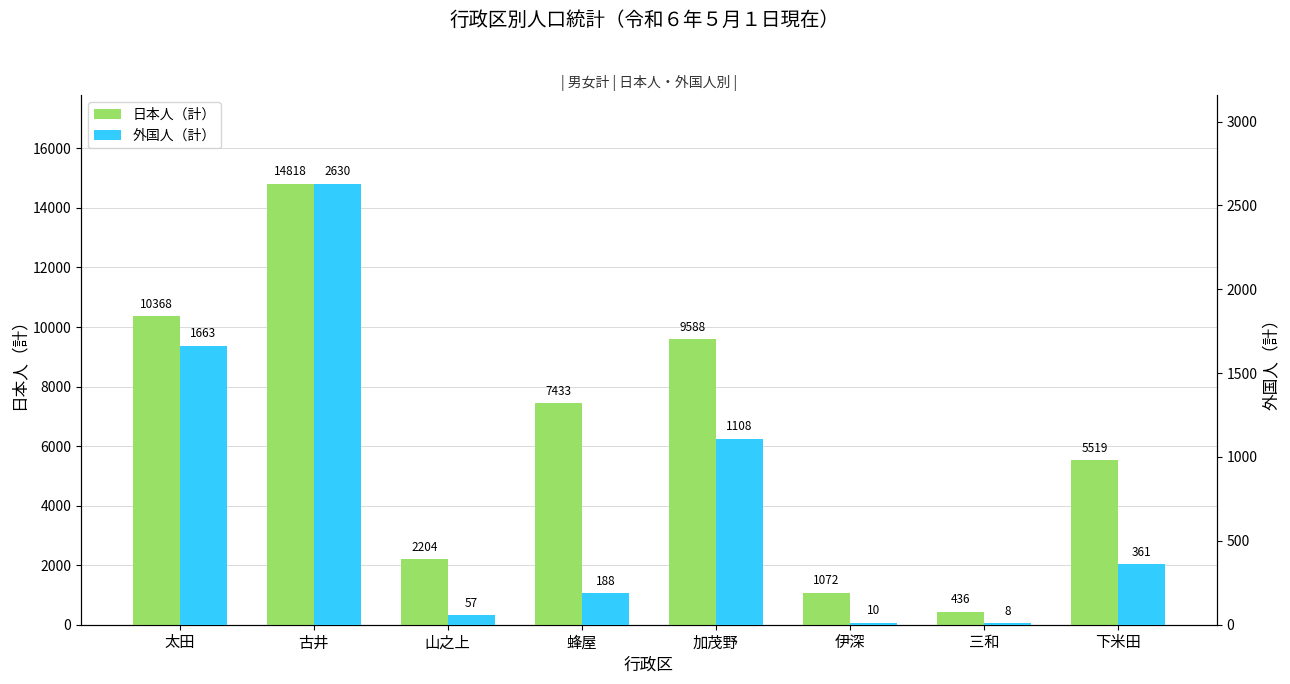

What is the difference between the second highest and second lowest values in the 外国人（計） series?

1653